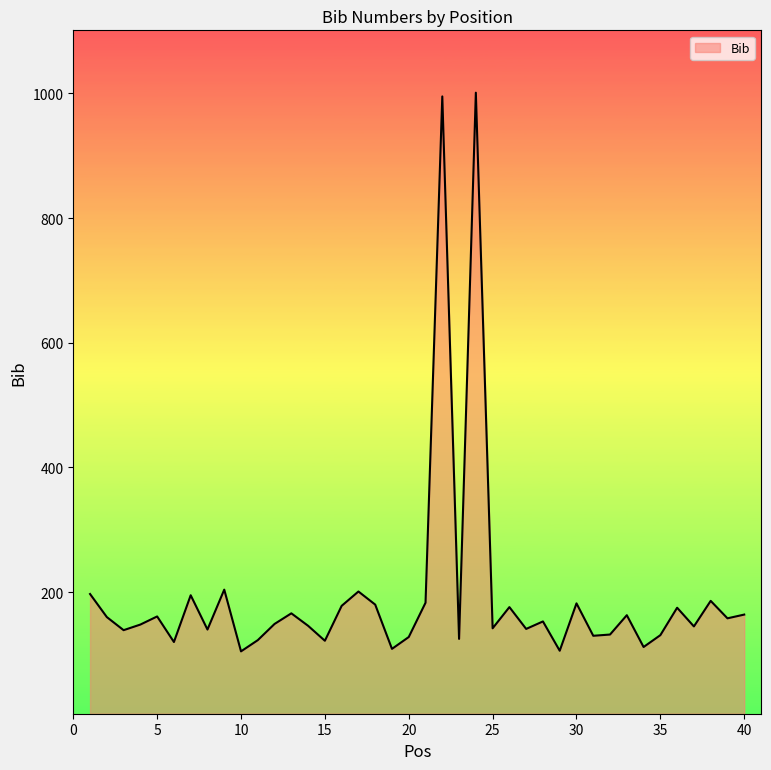

What is the difference between the maximum and minimum values?

896